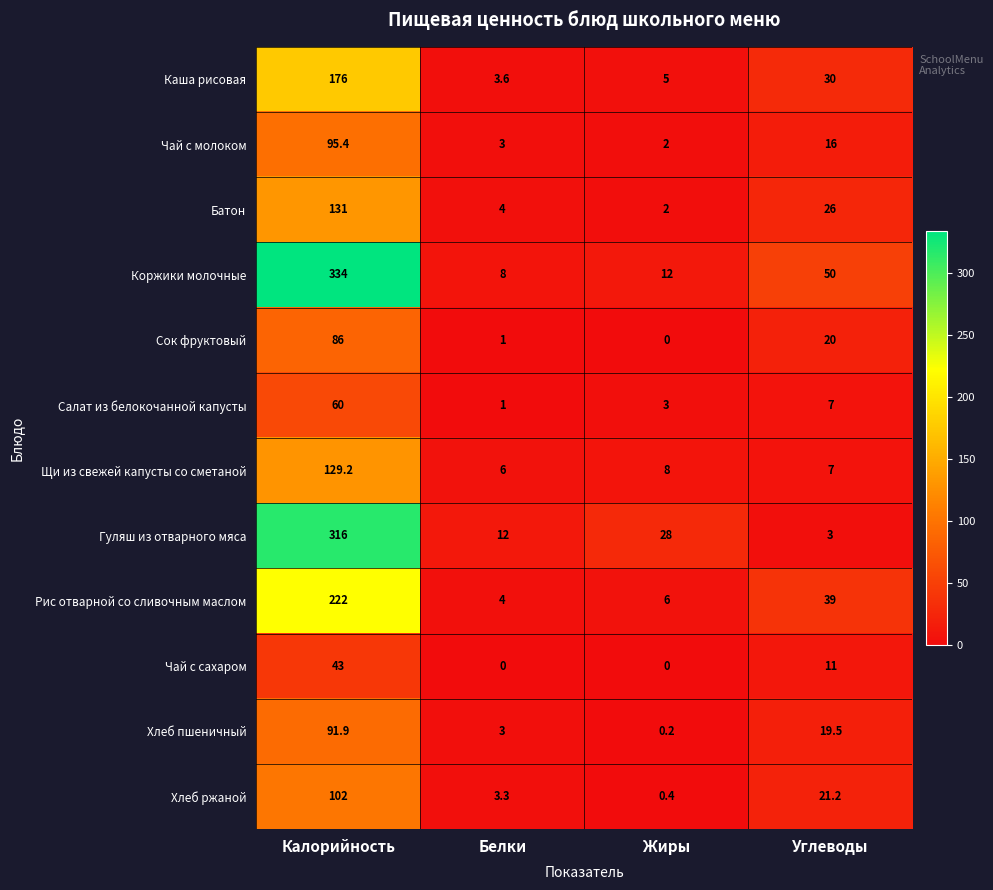

Which series has the largest range (max minus min)?

Коржики молочные